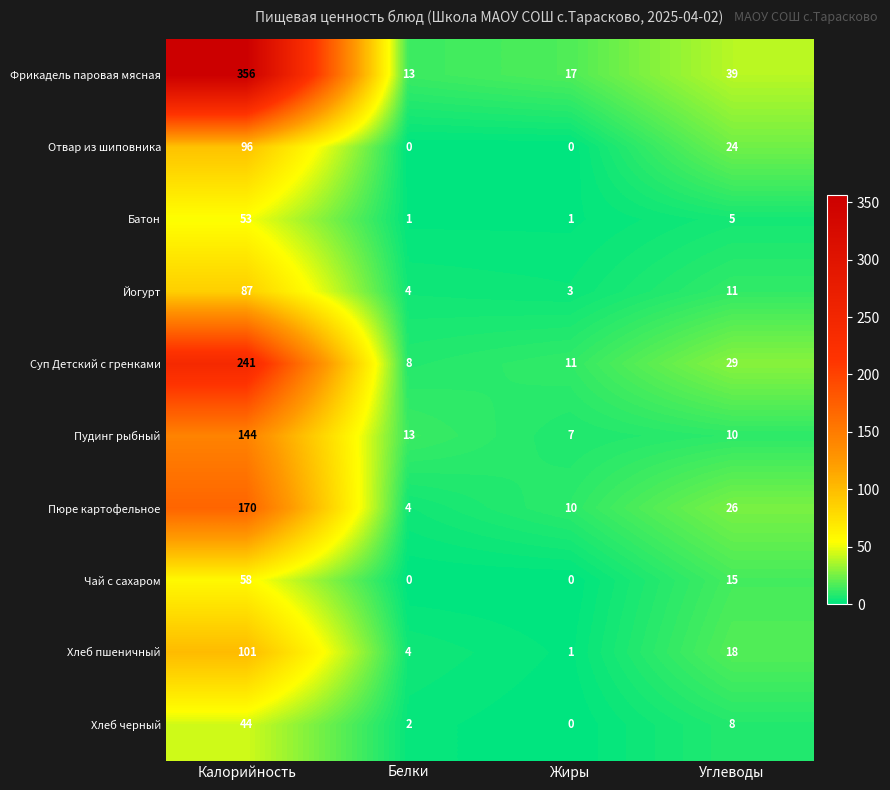

At which category is the sum across all series the highest?

Калорийность